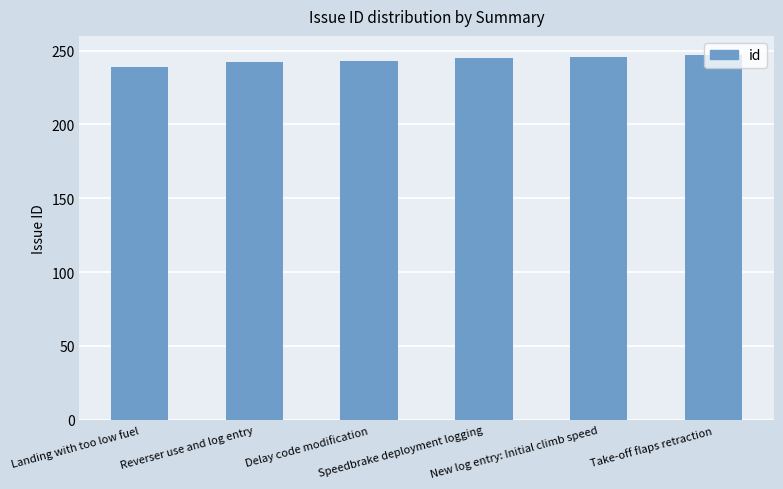

What is the value of the 2nd bar from the left?

242